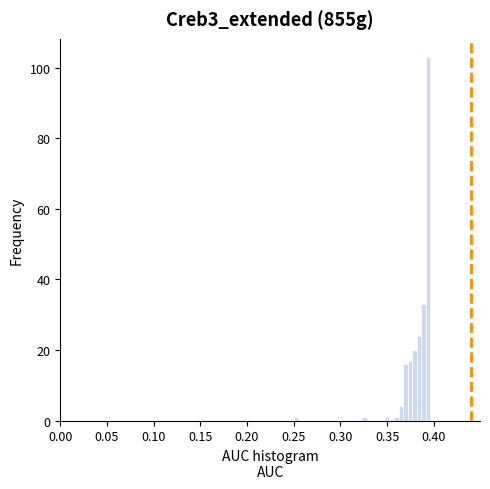

Read against the x-axis, roughly where is the centre of the tallest bar?

0.395